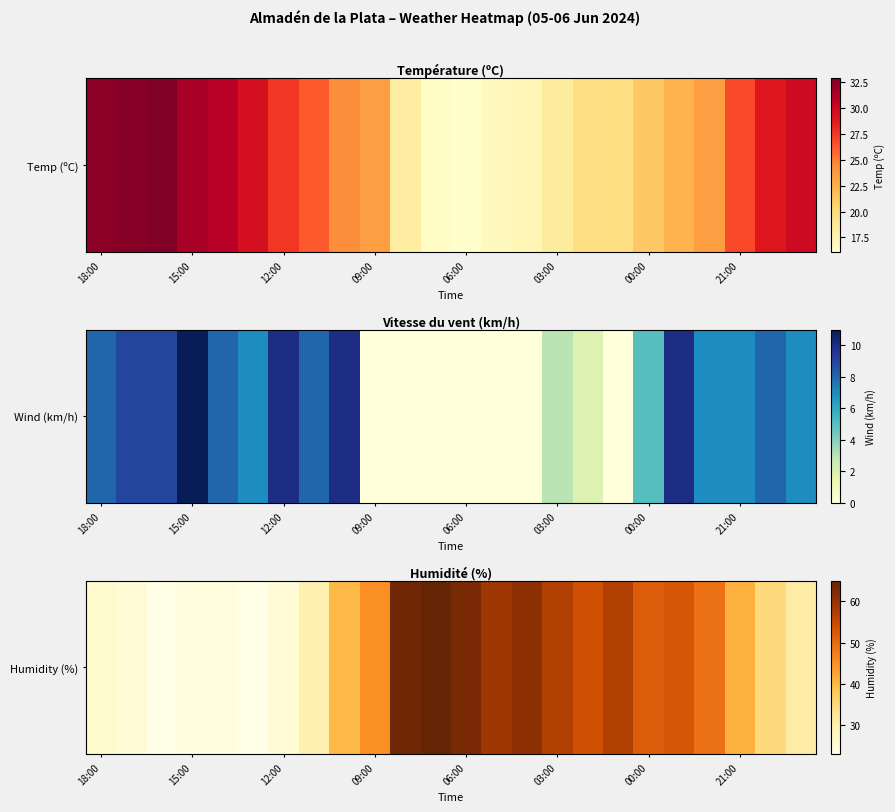

What is the ratio of the value at 22 to the value at 14?

0.6